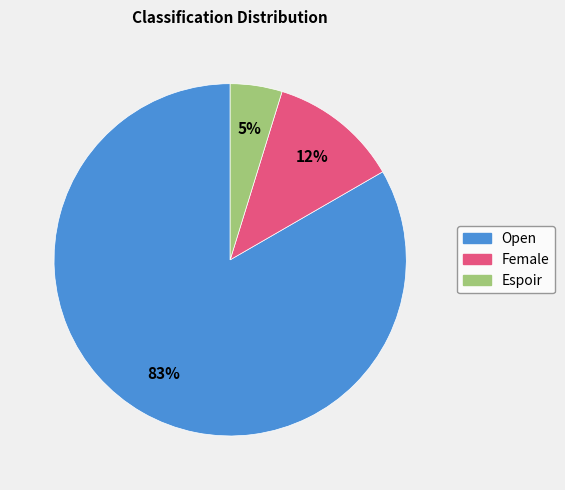

Approximately how many times larger is the value at Espoir compared to Female?

0.4